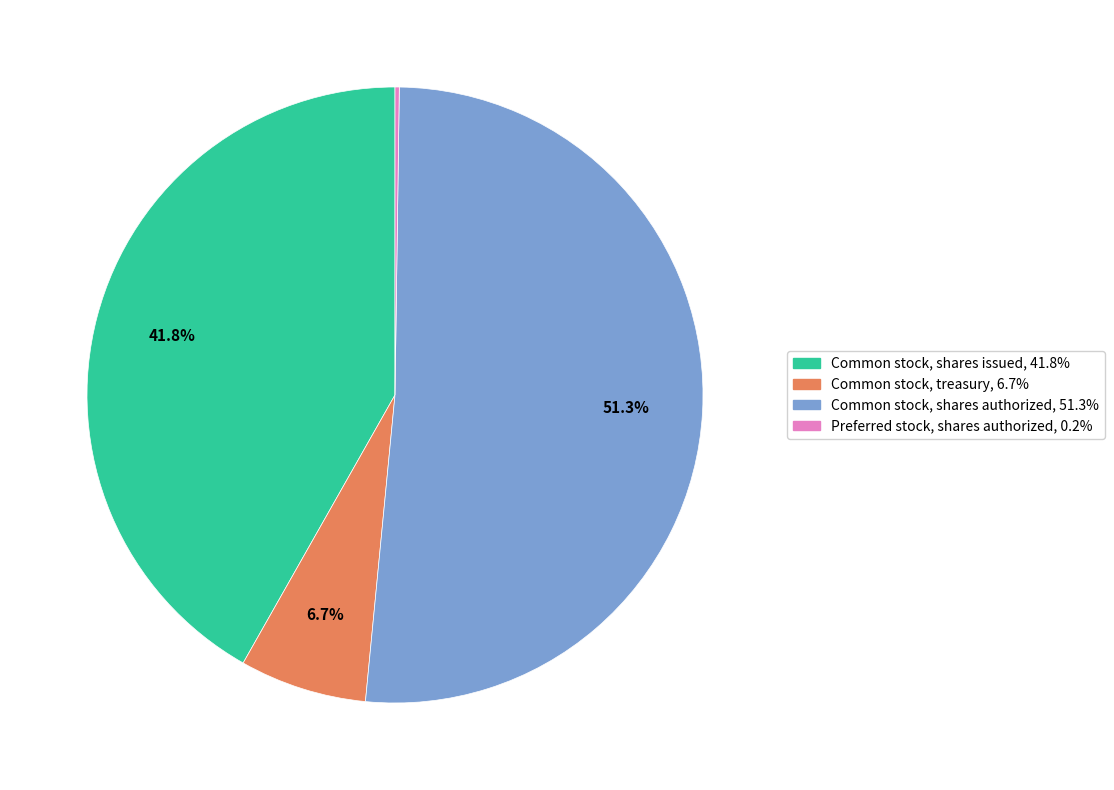

True or false: Common stock, treasury accounts for 18% of the total.

False